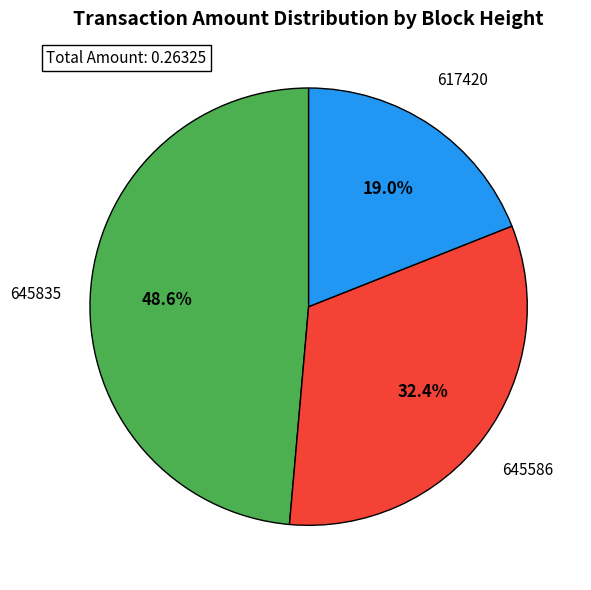

How many segments does this pie chart have?

3